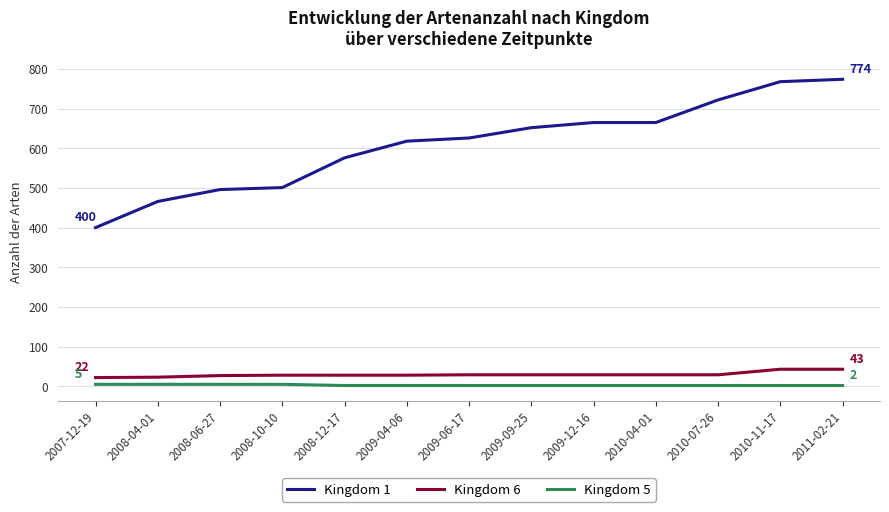

How many distinct data groups are displayed?

3